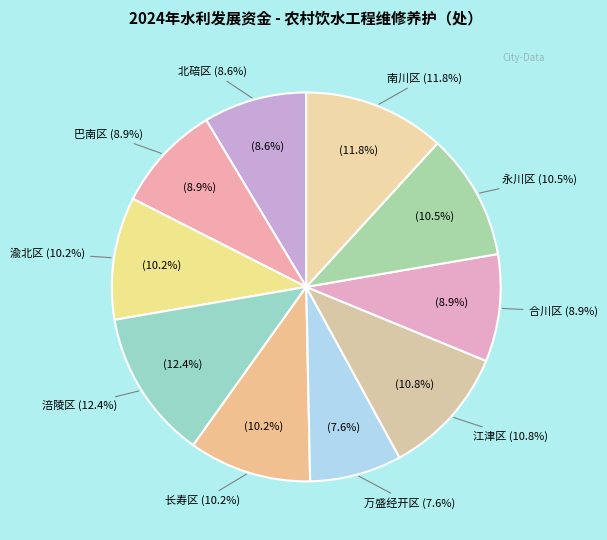

Do 大足区 and 江津区 together represent more than half of the pie?

No